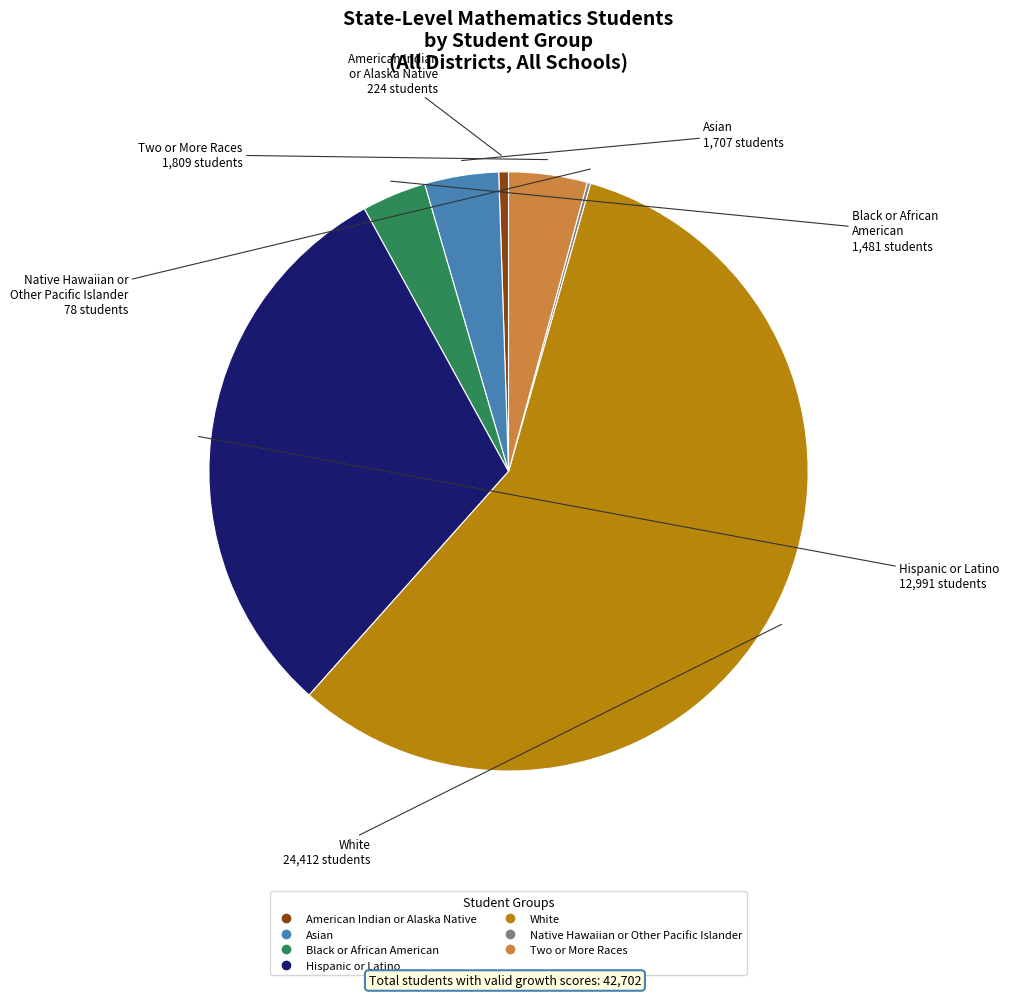

Is it true that American Indian or Alaska Native is 1% of the pie?

True